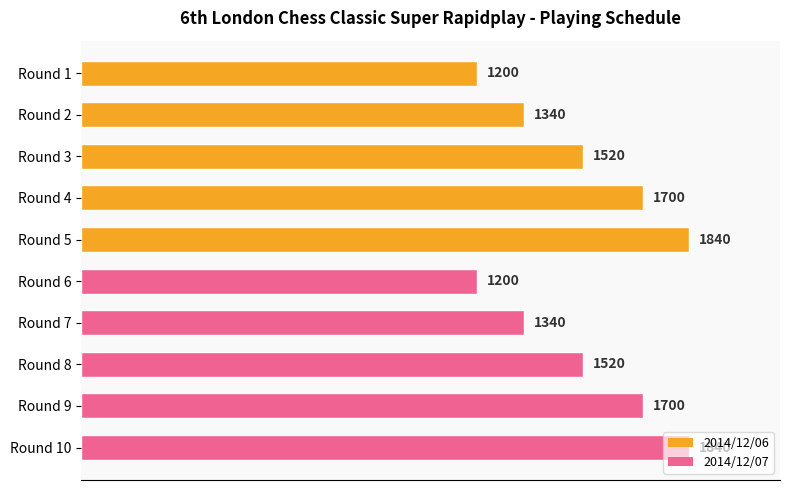

How many values are between 1340 and 1700?

6